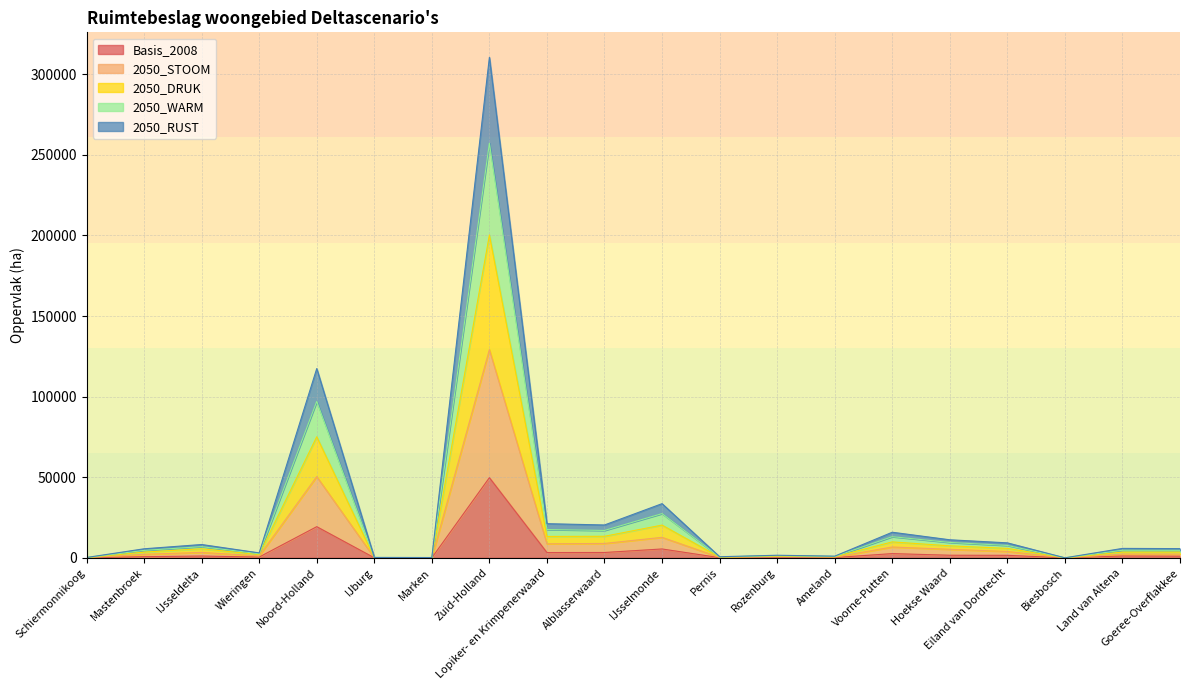

What are all the series names shown in the legend?

Basis_2008, 2050_STOOM, 2050_DRUK, 2050_WARM, 2050_RUST